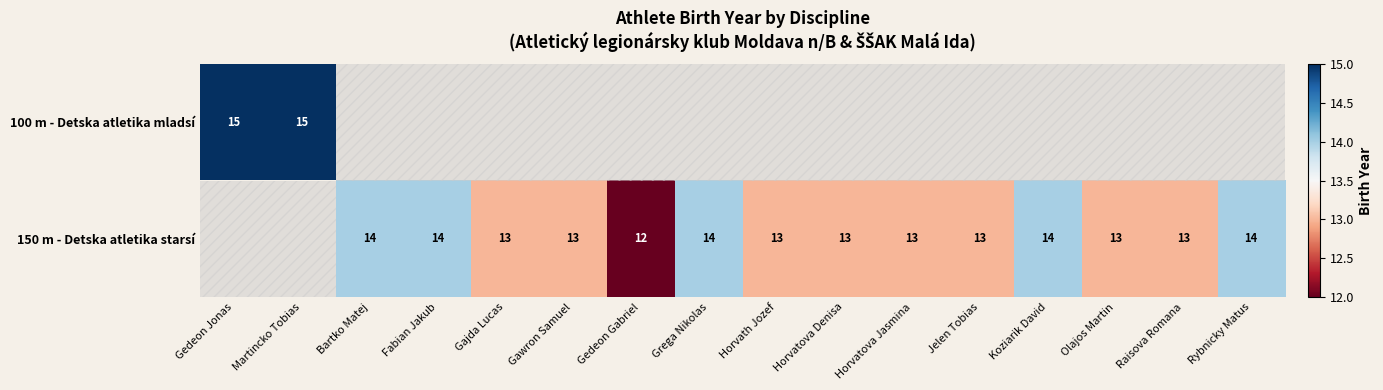

What is the sum of the 150 m - Detska atletika starsí values at Horvath Jozef and Koziarik David?

27